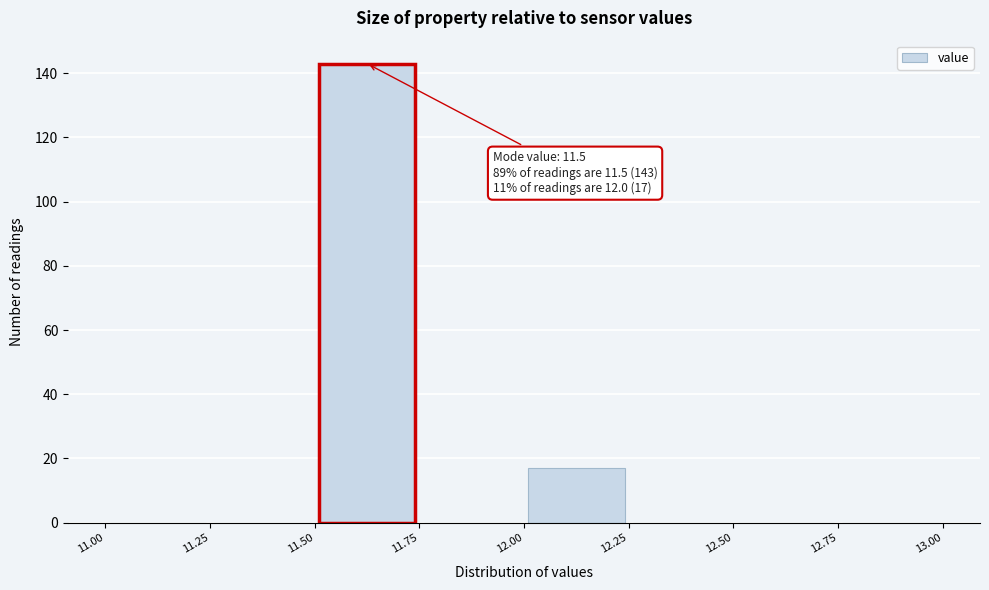

Which range on the x-axis has the tallest bar?

11.50 to 11.75